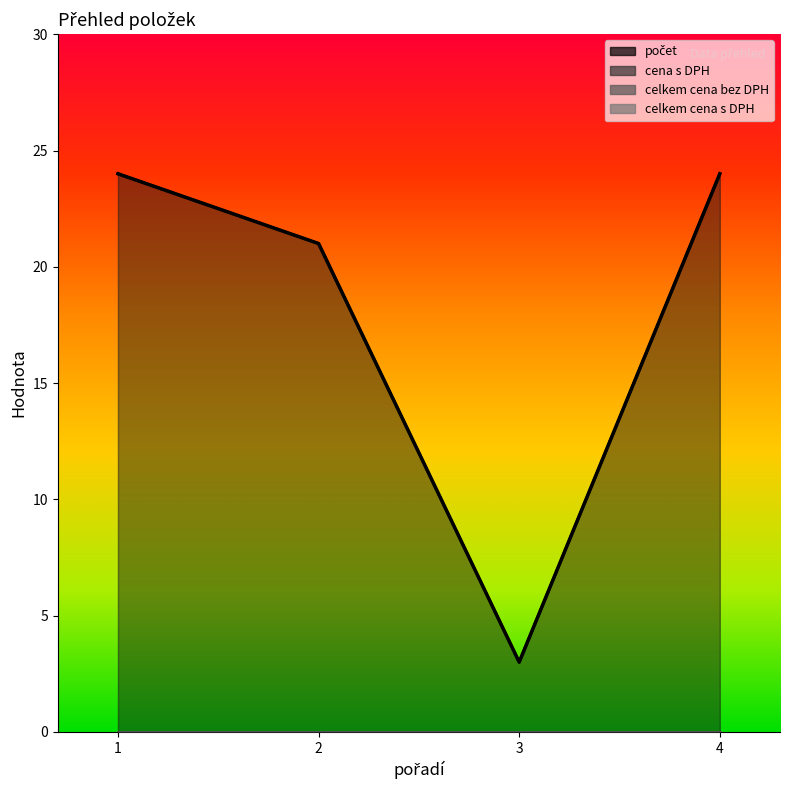

Count the number of data series in this chart.

4